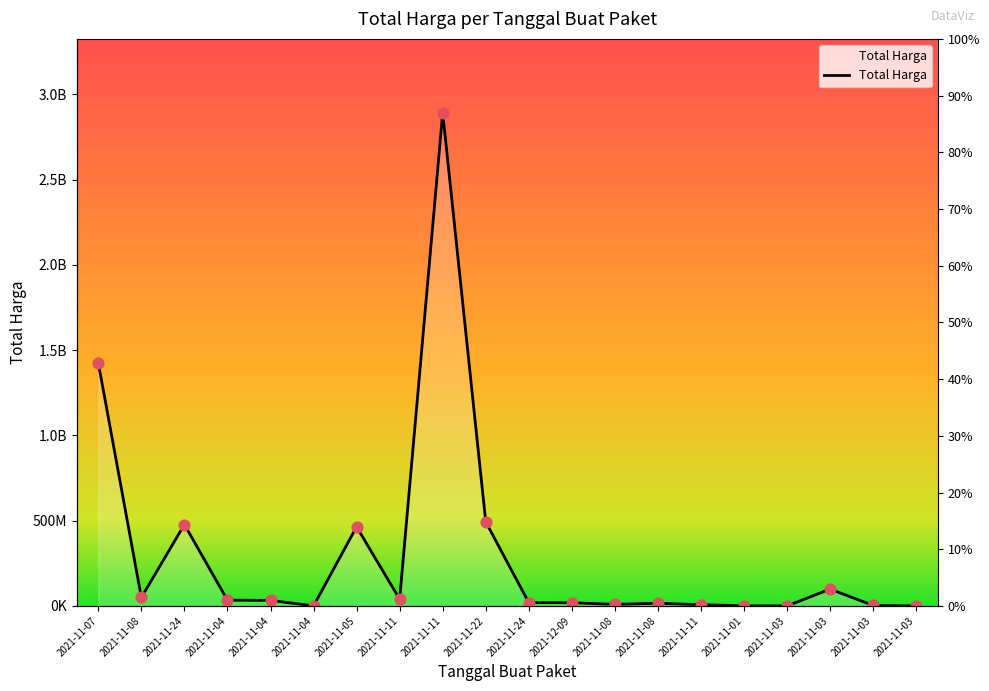

What is the ratio of the value at 2021-11-01 to the value at 2021-11-03?

0.1